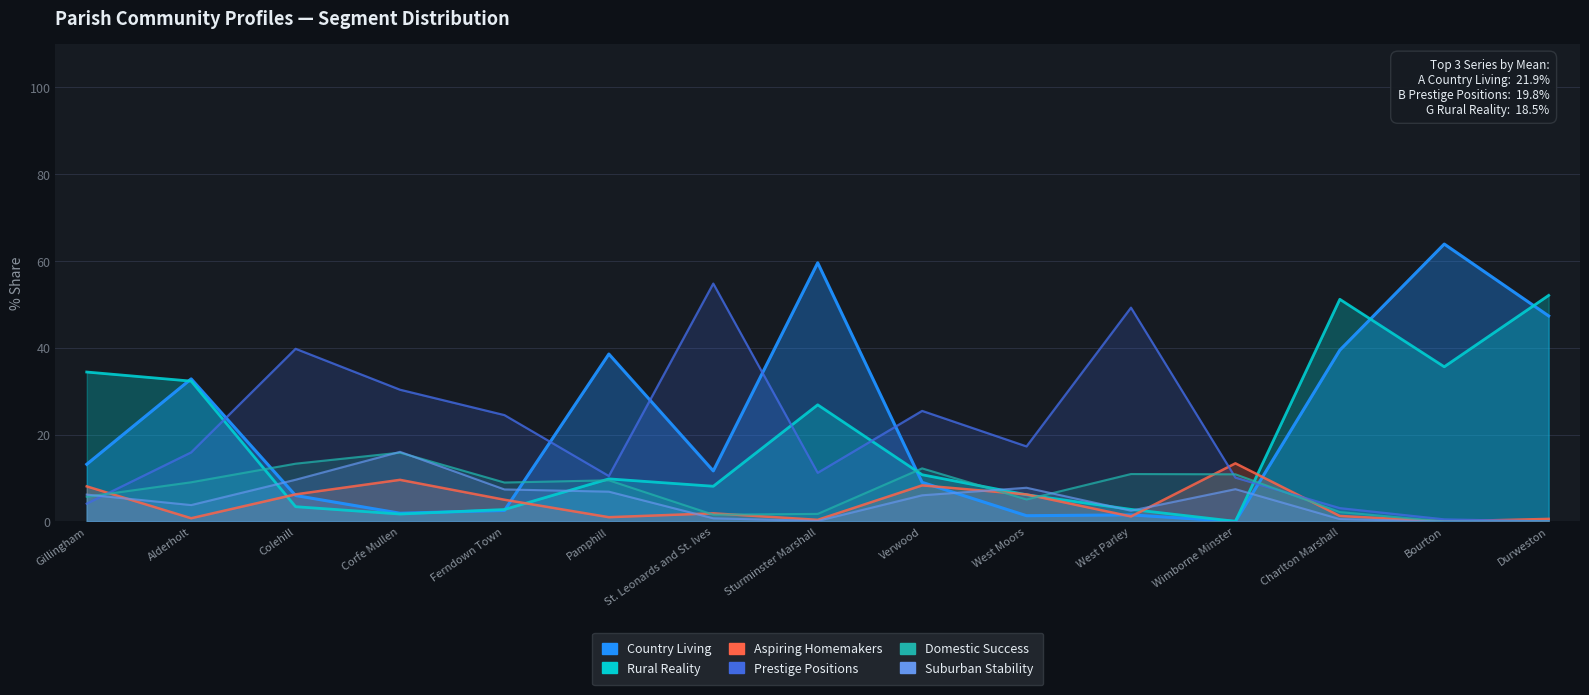

True or false: G Rural Reality and D Domestic Success intersect in this chart.

True